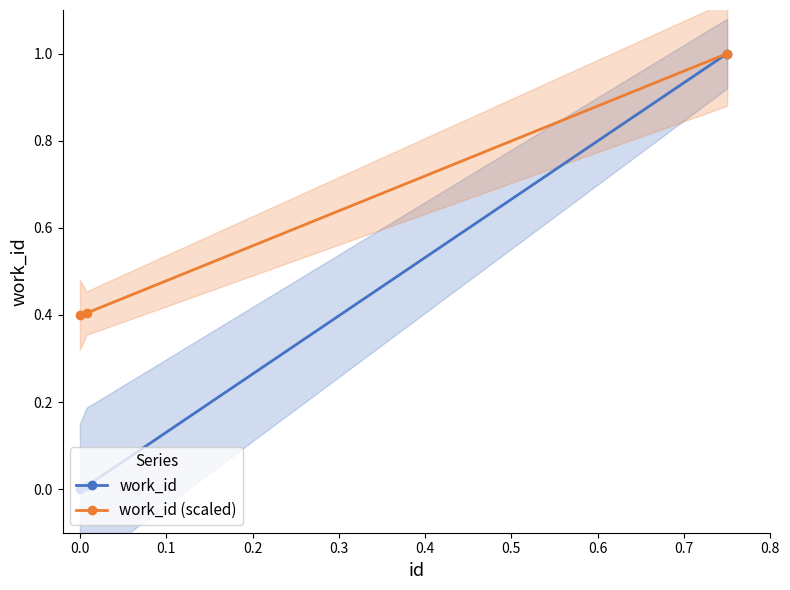

Is the value of work_id (scaled) at 0.0 greater than the value of work_id at 0.0?

Yes